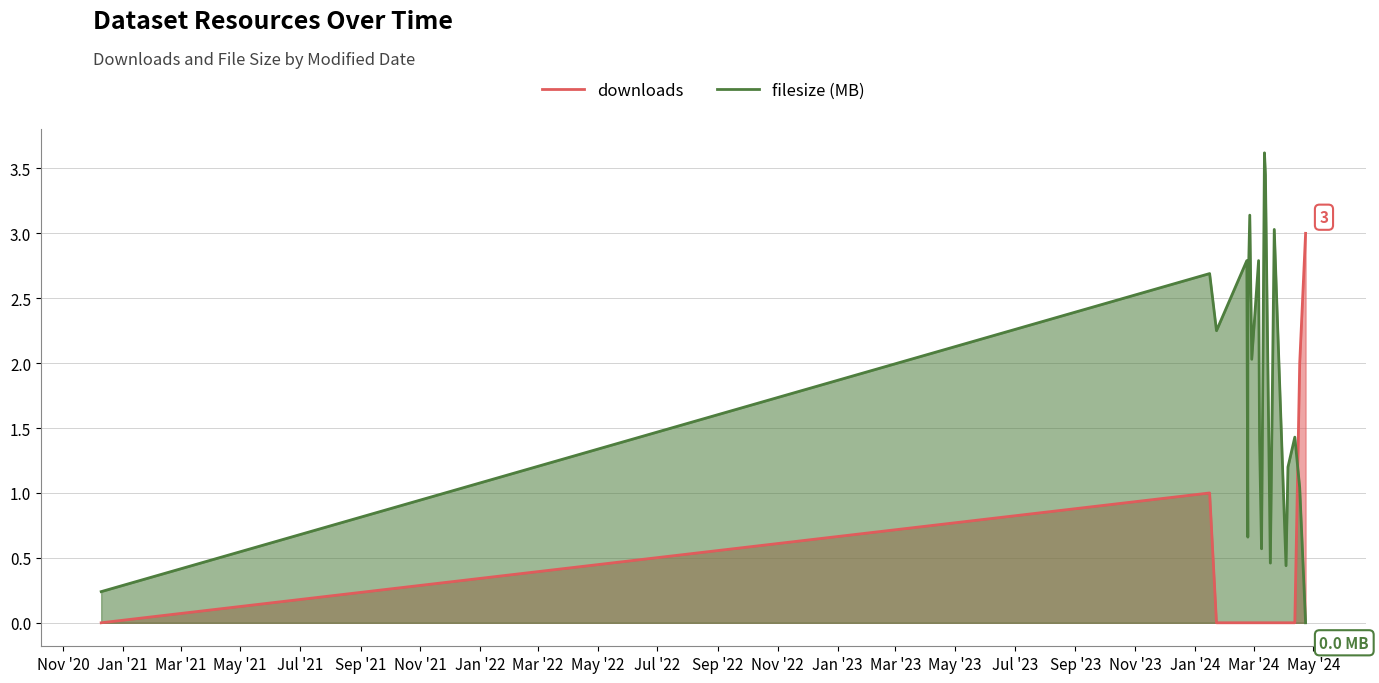

How many data points in filesize (MB) are less than 2?

10